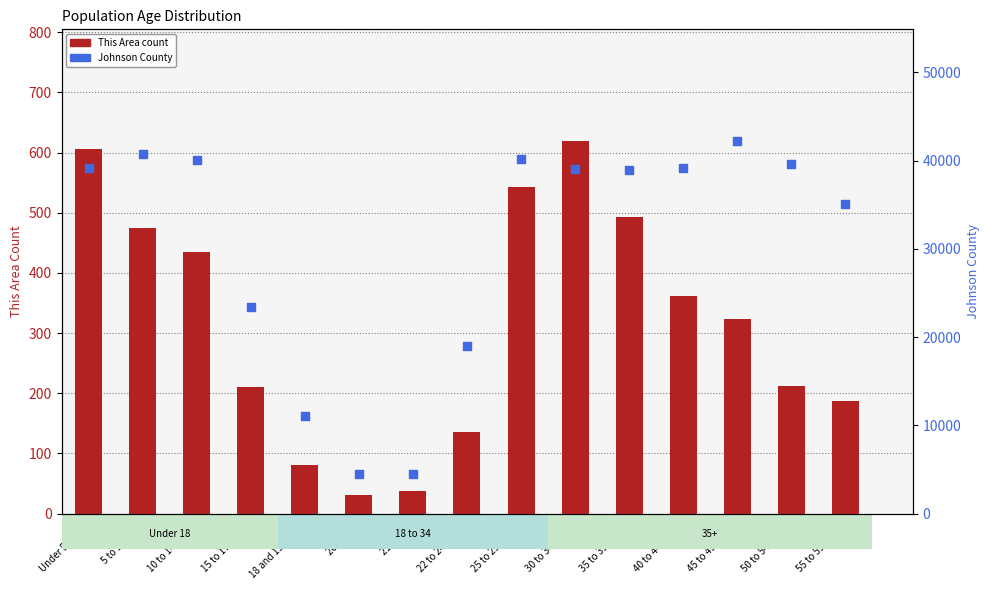

Which series has the largest total across all categories?

Johnson County